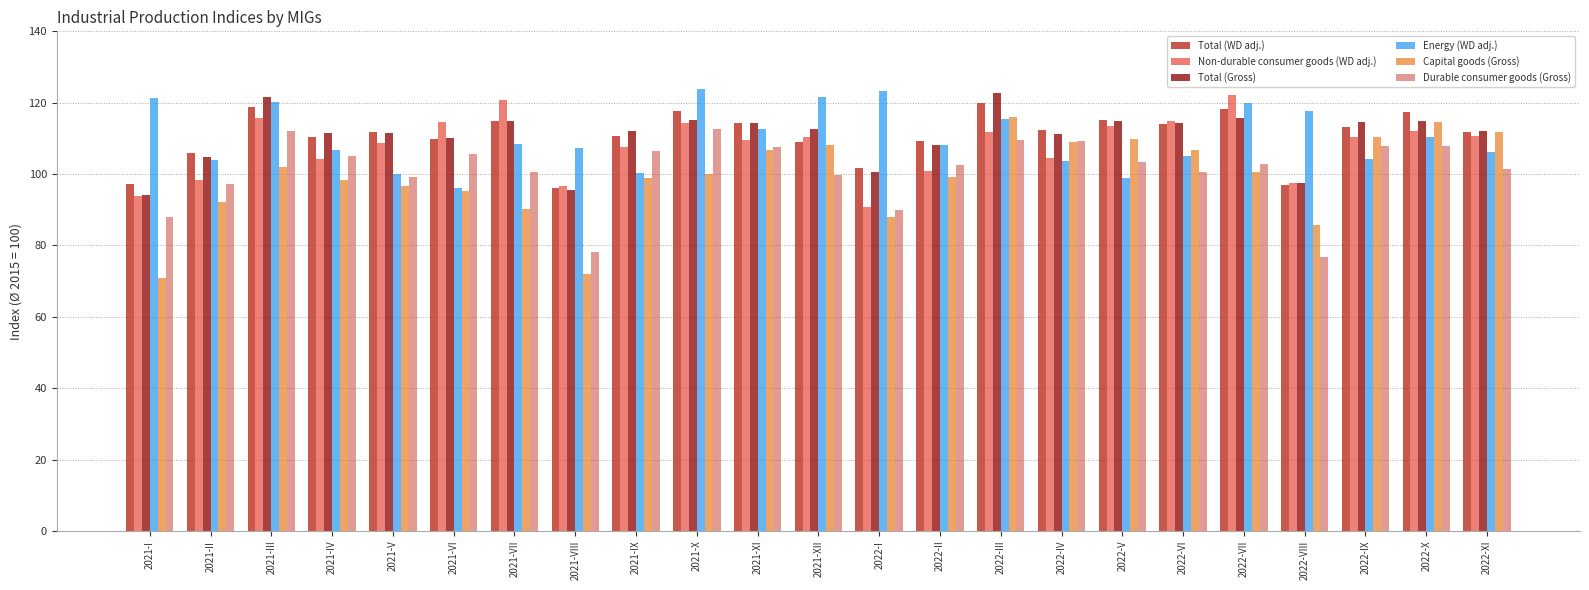

The value of Total (Gross) at 2021-V is 68.6. True or false?

False